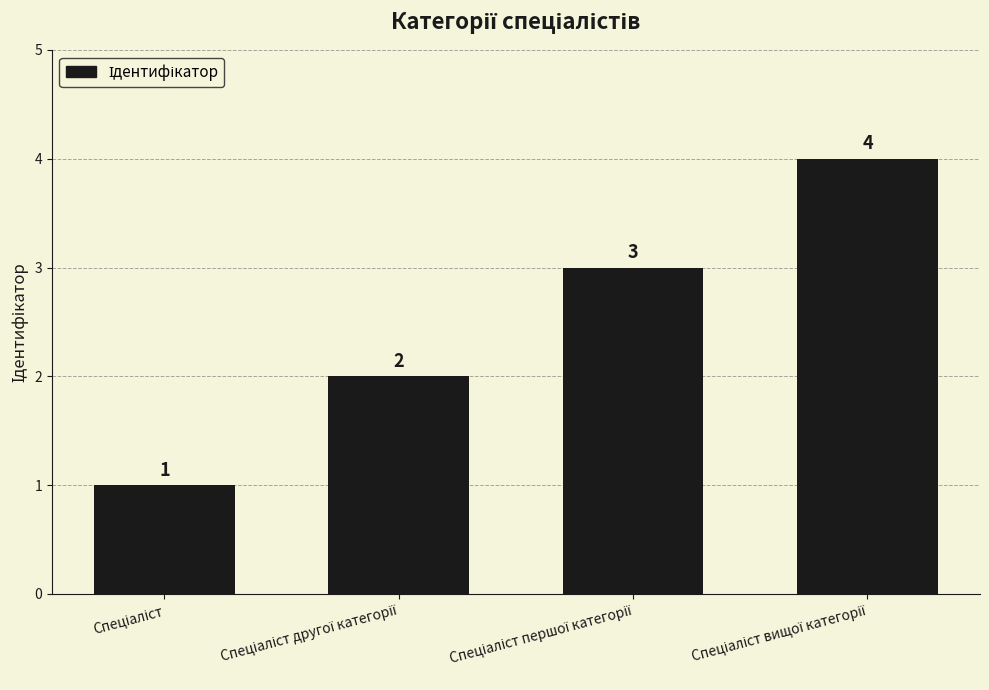

What is the sum of all values?

10